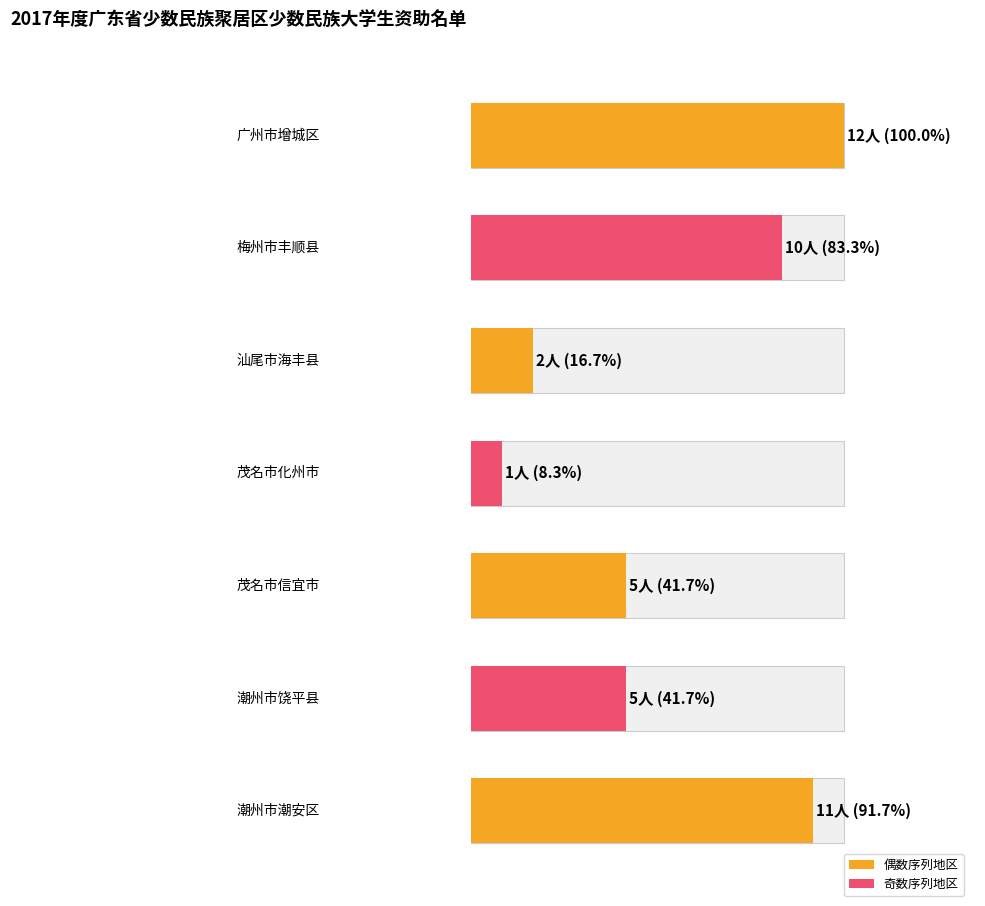

List the labels in order of value, smallest first.

茂名市化州市, 汕尾市海丰县, 茂名市信宜市, 潮州市饶平县, 梅州市丰顺县, 潮州市潮安区, 广州市增城区